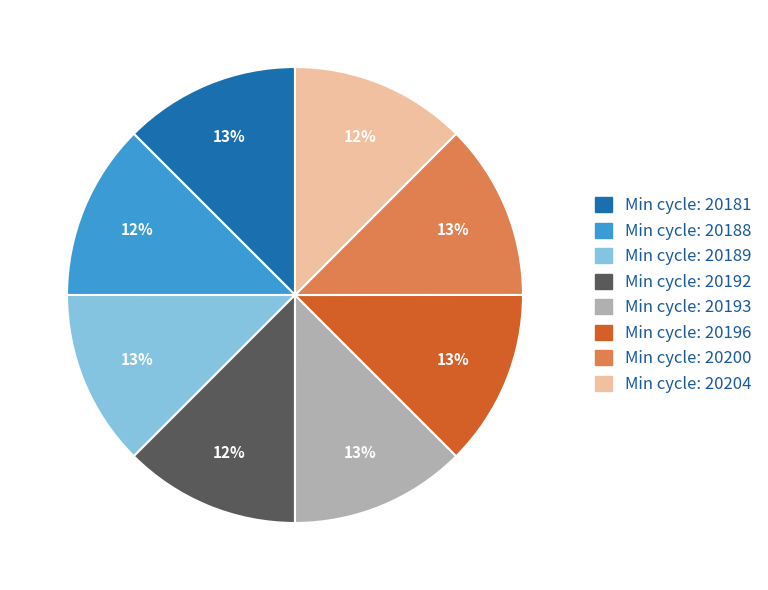

To the nearest percent, what is the average slice percentage?

12%